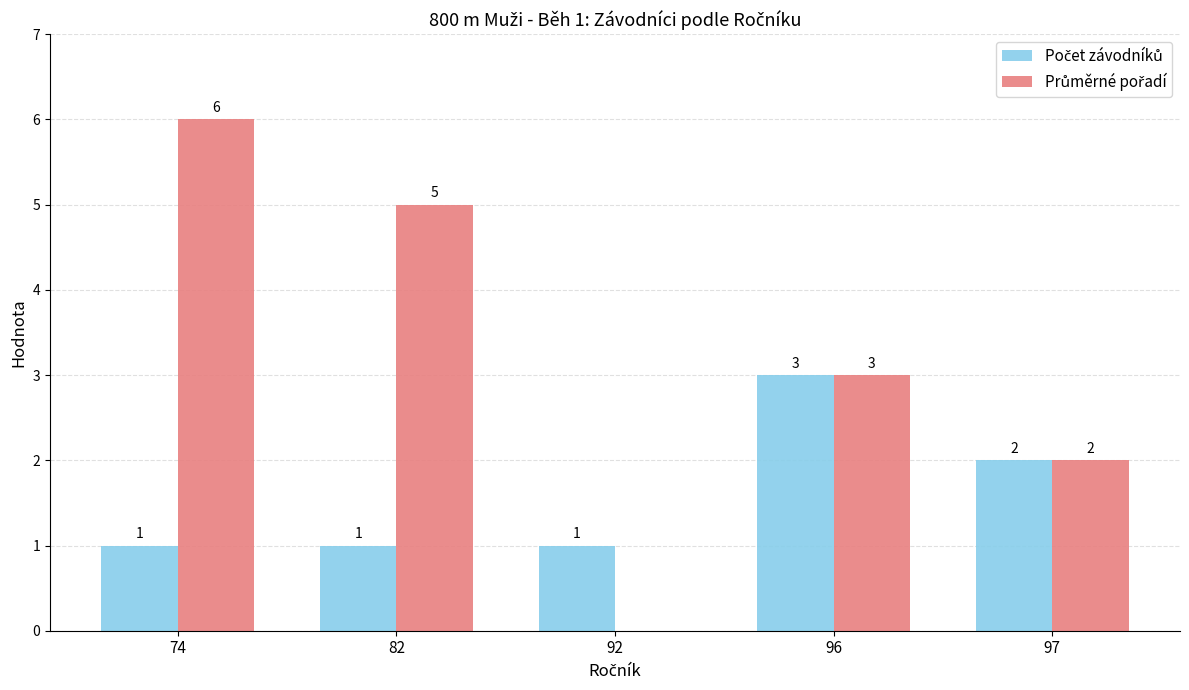

How many groups of bars are there?

5